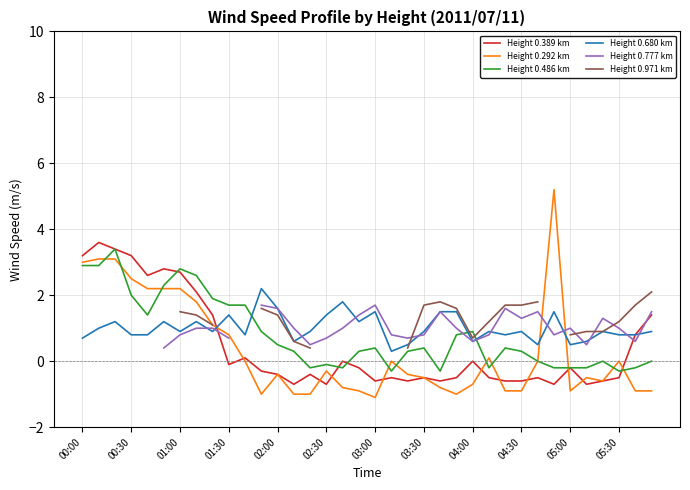

True or false: Height 0.292 km and Height 0.680 km intersect in this chart.

True